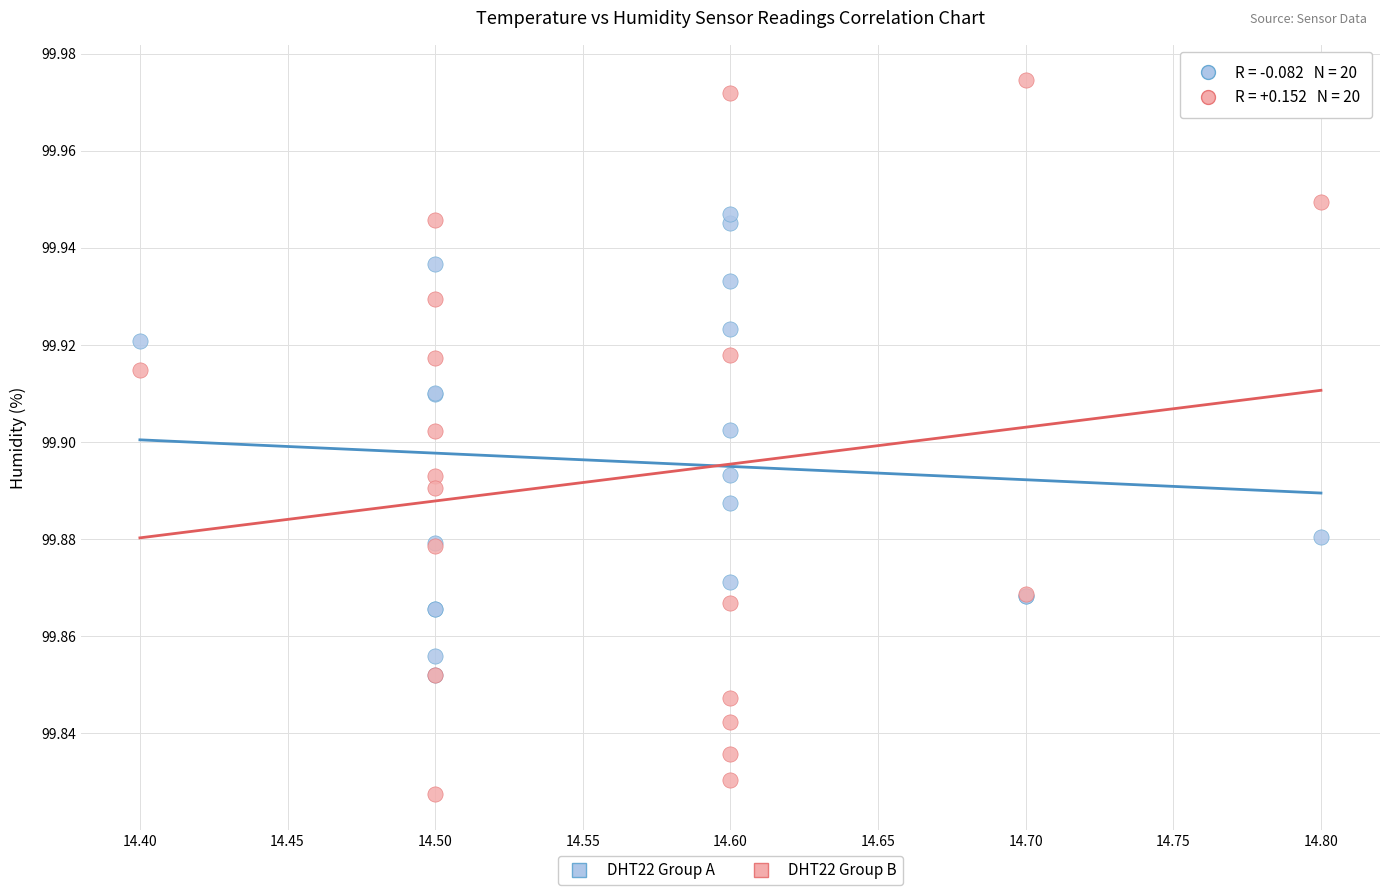

Which series contains the highest Y value?

DHT22 Group B